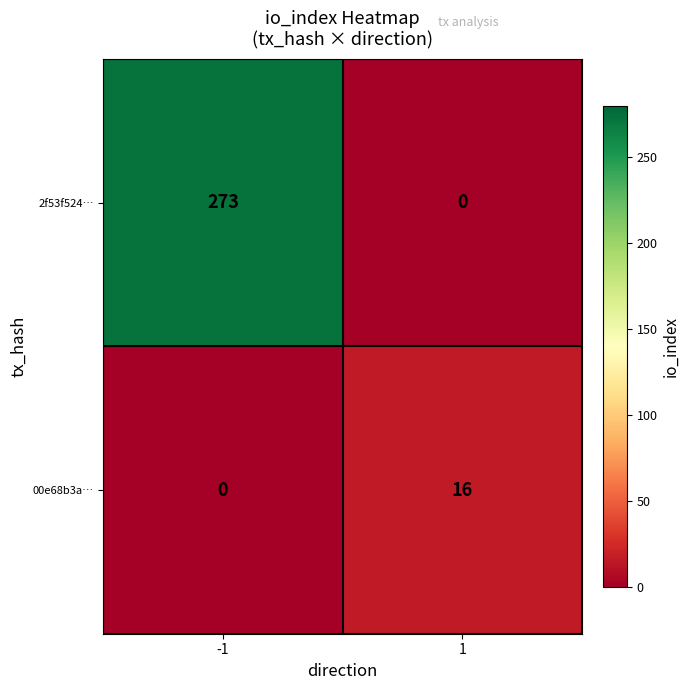

Which series has the largest range (max minus min)?

2f53f524…